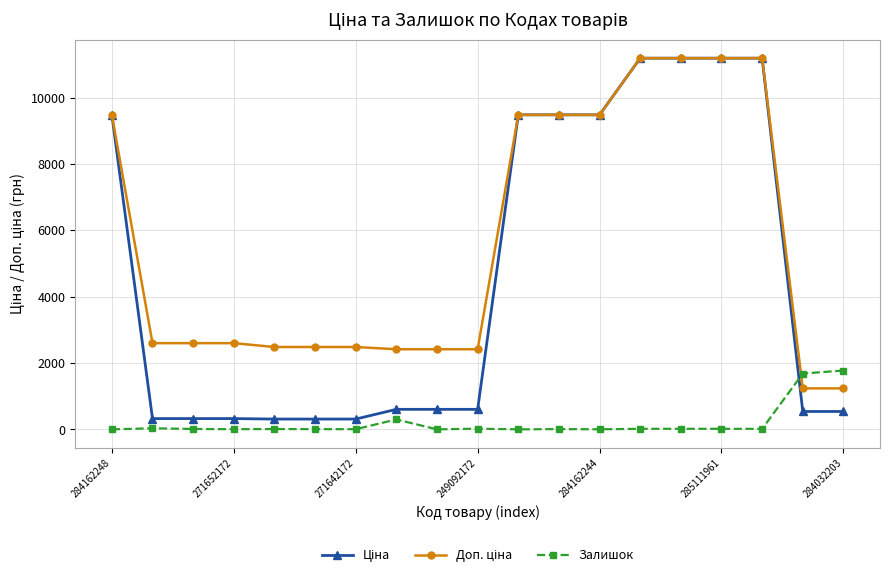

What is the maximum value shown in the chart?

11188.2